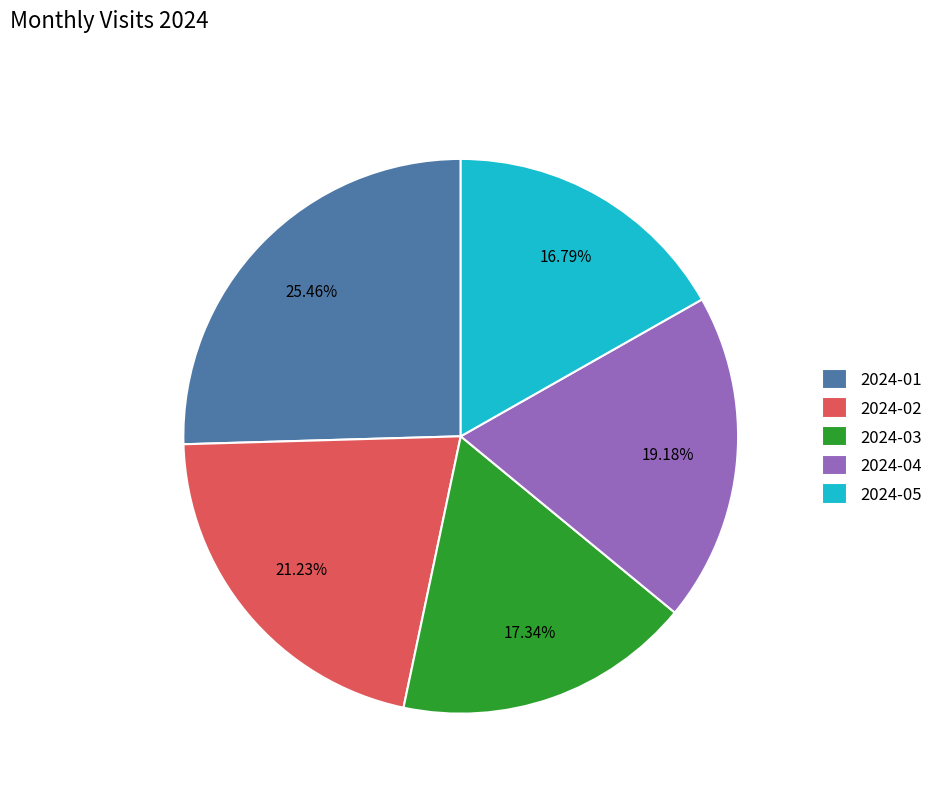

Combined, what portion of the pie is 2024-03 and 2024-05?

34.1%